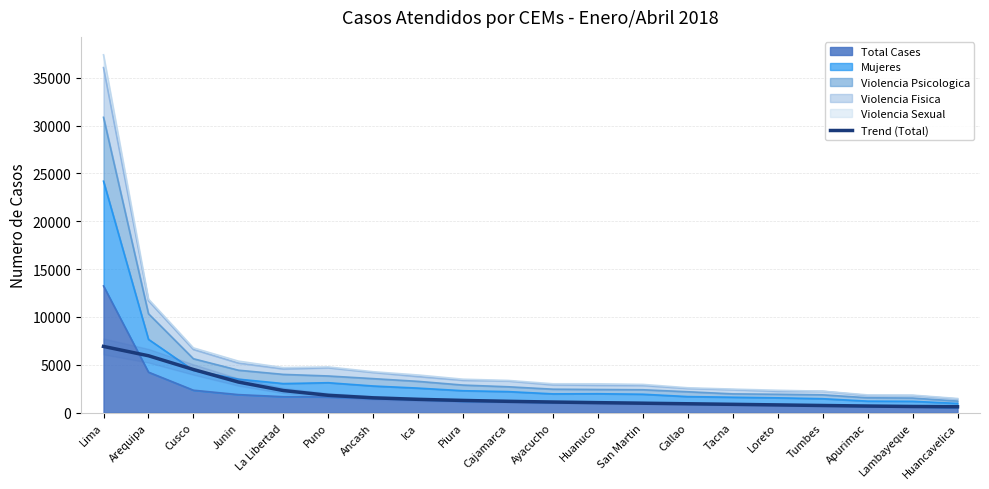

Does the chart display data point markers on the line(s)?

No